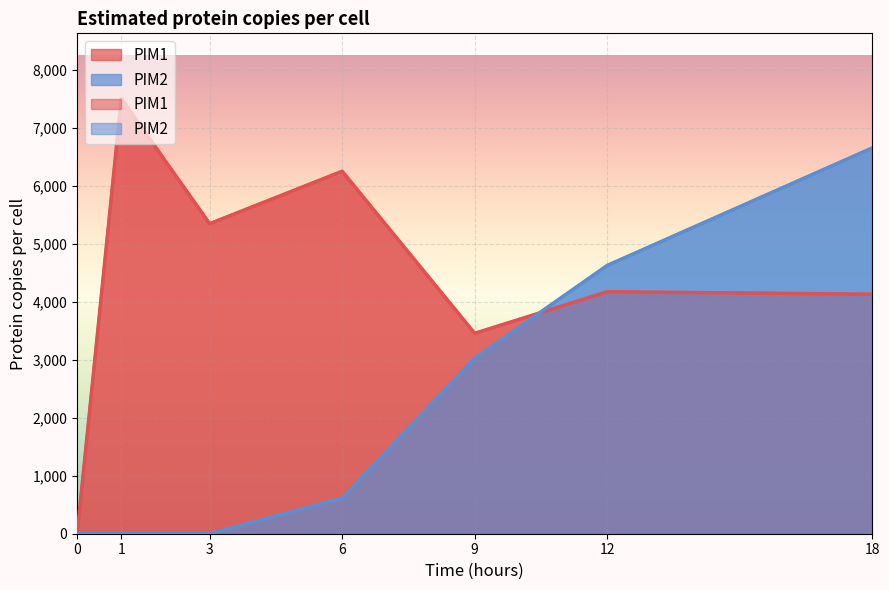

What is the average value of the PIM2 series?

2132